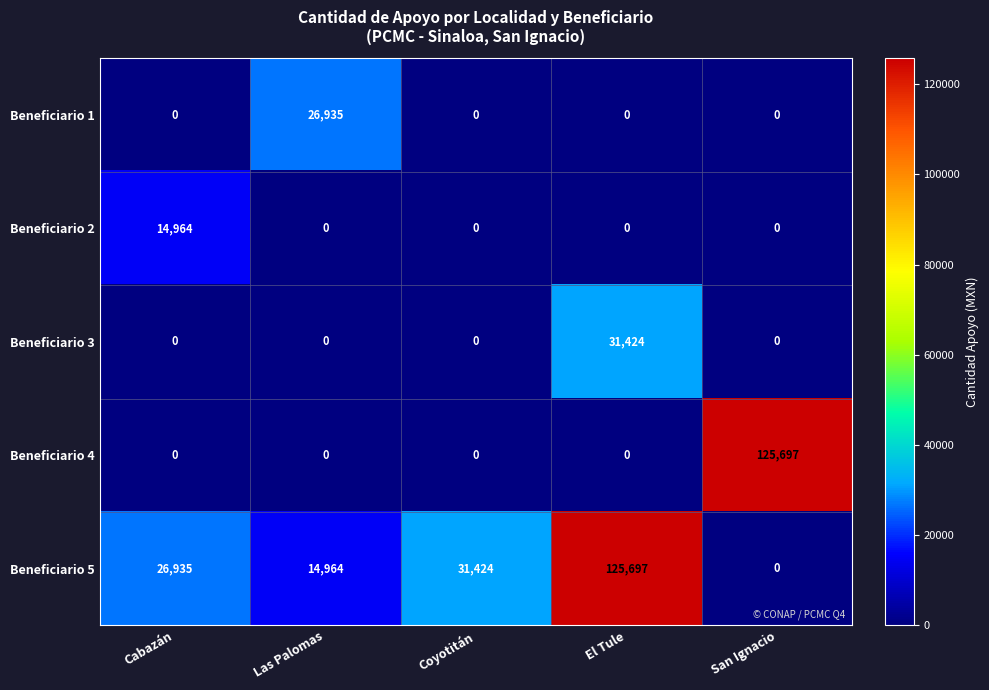

What is the difference between the maximum and second lowest values in the Beneficiario 4 series?

125697